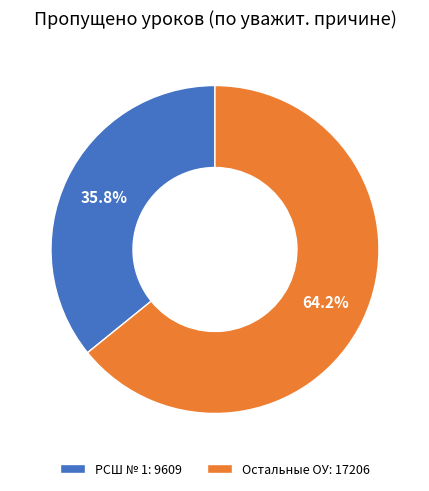

What is the ratio of the value at Остальные ОУ: 17206 to the value at РСШ № 1: 9609?

1.8